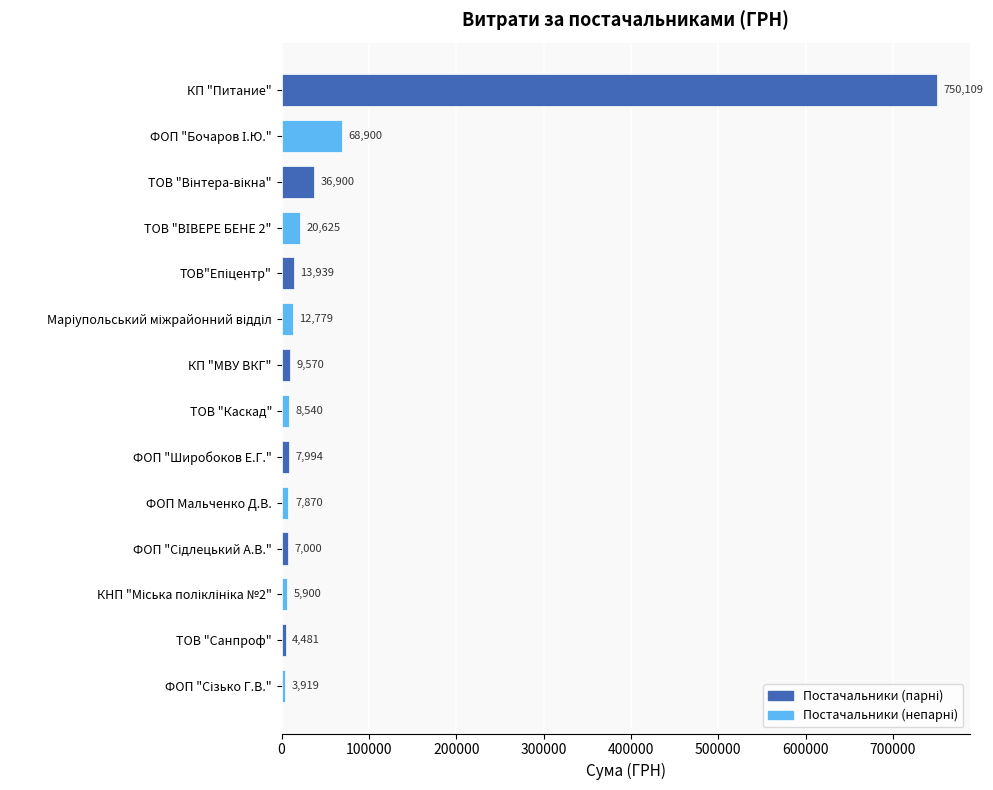

What is the value of the 1st bar from the top?

750109.4